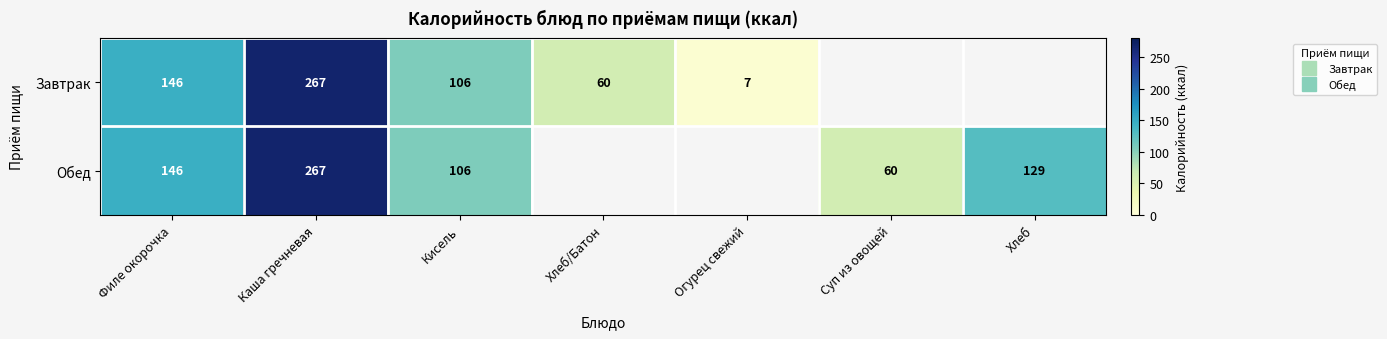

How many values in the Завтрак series exceed 146?

1